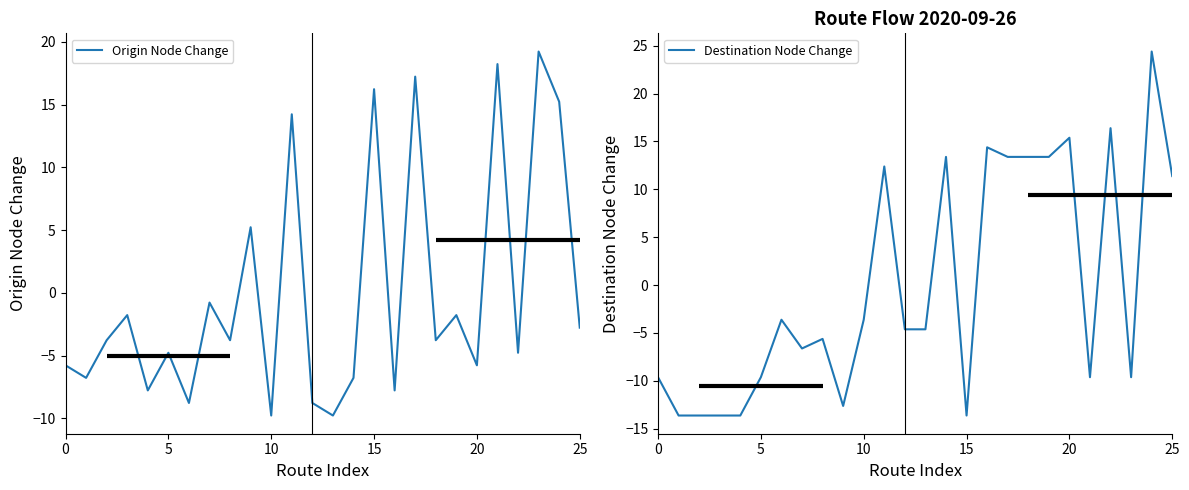

Which series has the largest total across all categories?

Destination Node Change